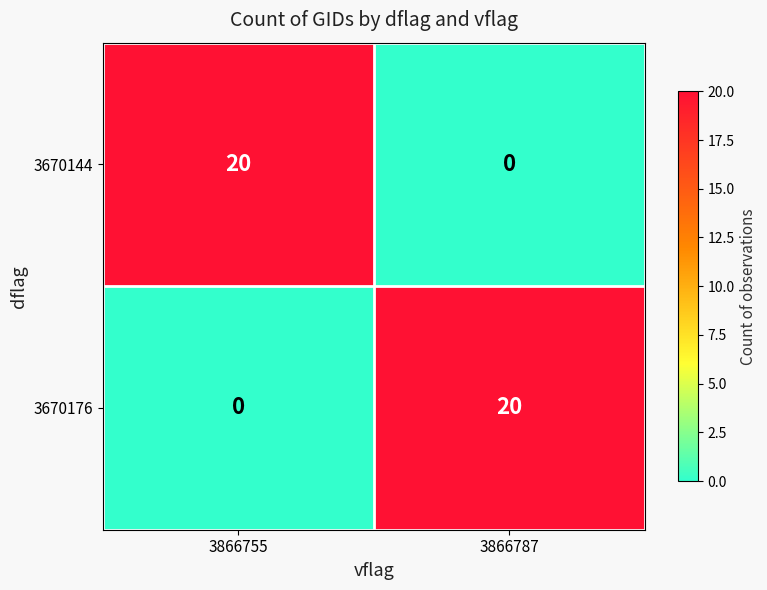

The 3670144 series shows 20 at 3866755. True or false?

True